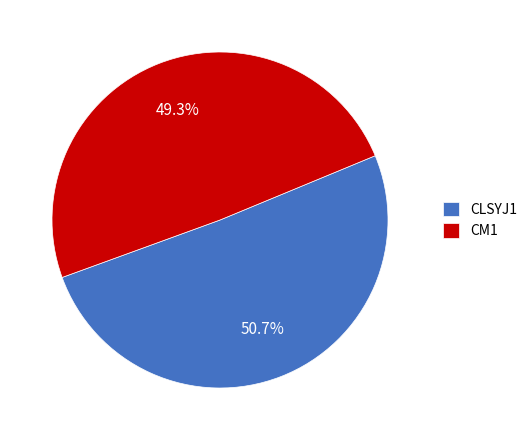

To the nearest percent, what is the average slice percentage?

50%